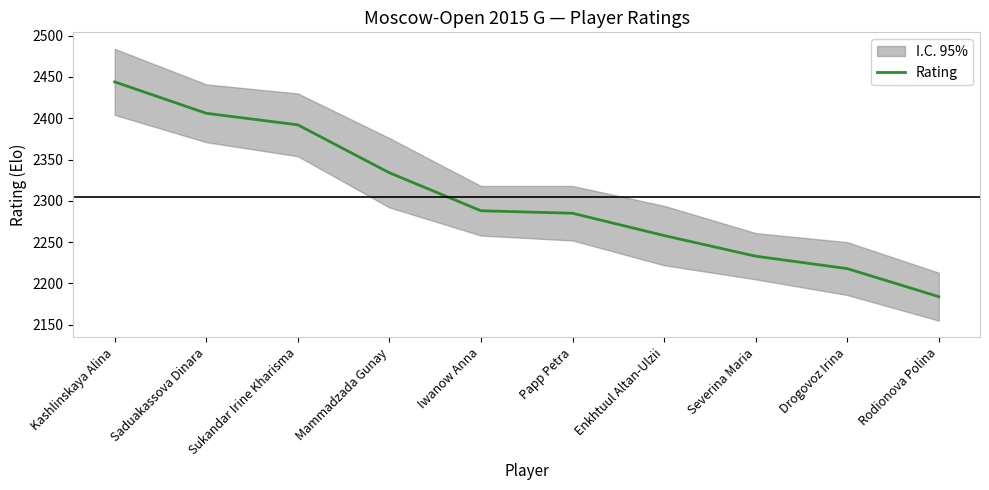

The chart shows a value of 773 at Drogovoz Irina. True or false?

False